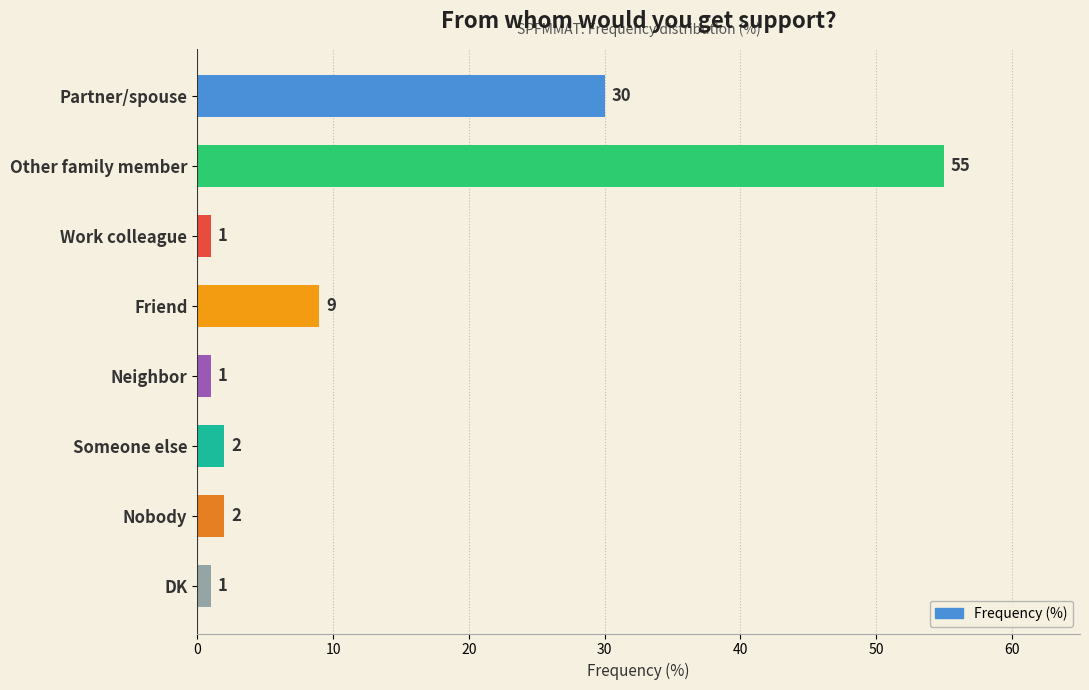

What is the ratio of the value at Nobody to the value at Someone else?

1.0